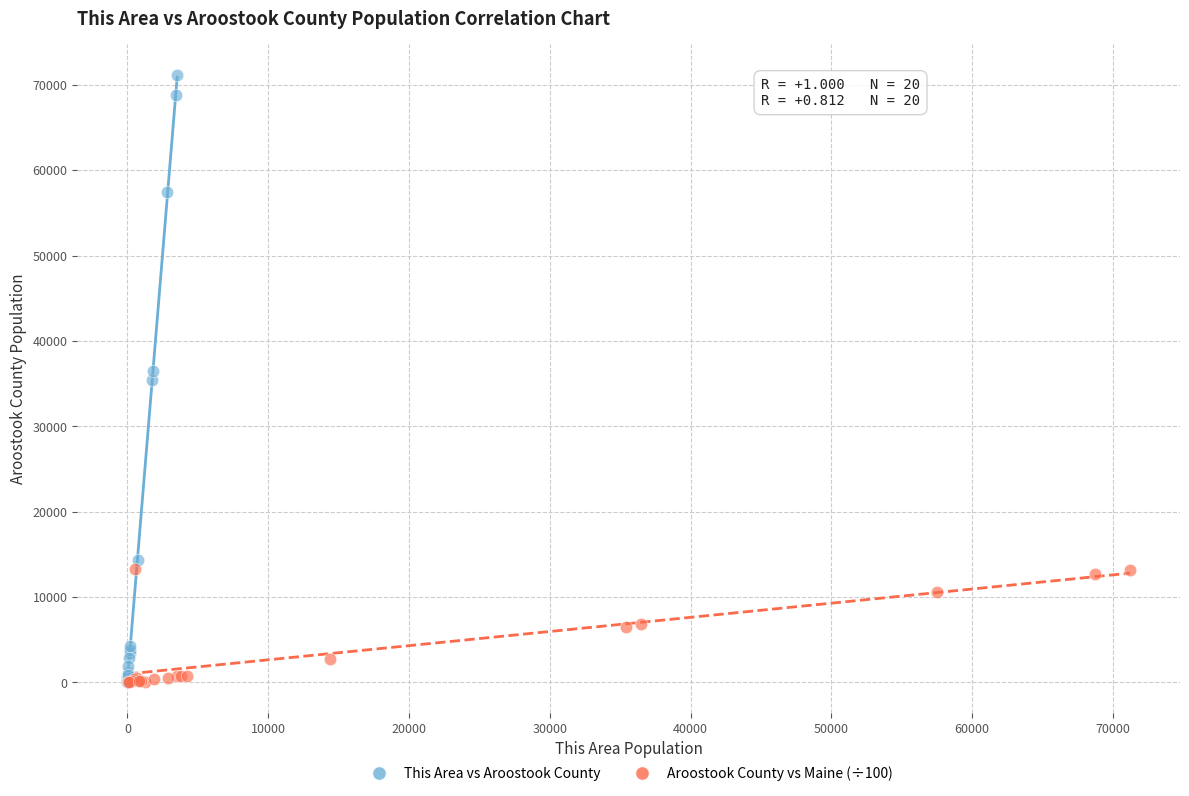

Which series has the largest Y range (max minus min)?

This Area vs Aroostook County